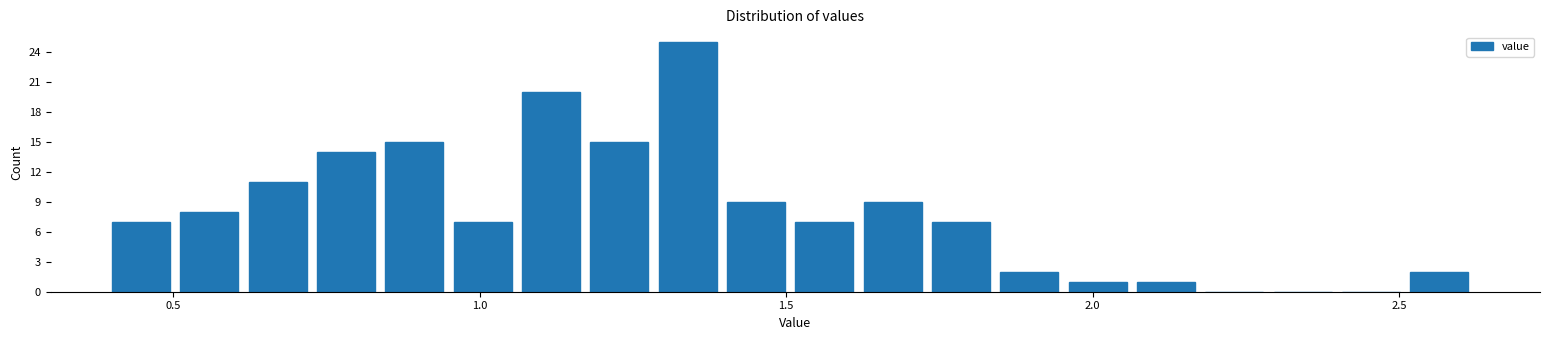

Read against the x-axis, roughly where is the centre of the tallest bar?

1.35